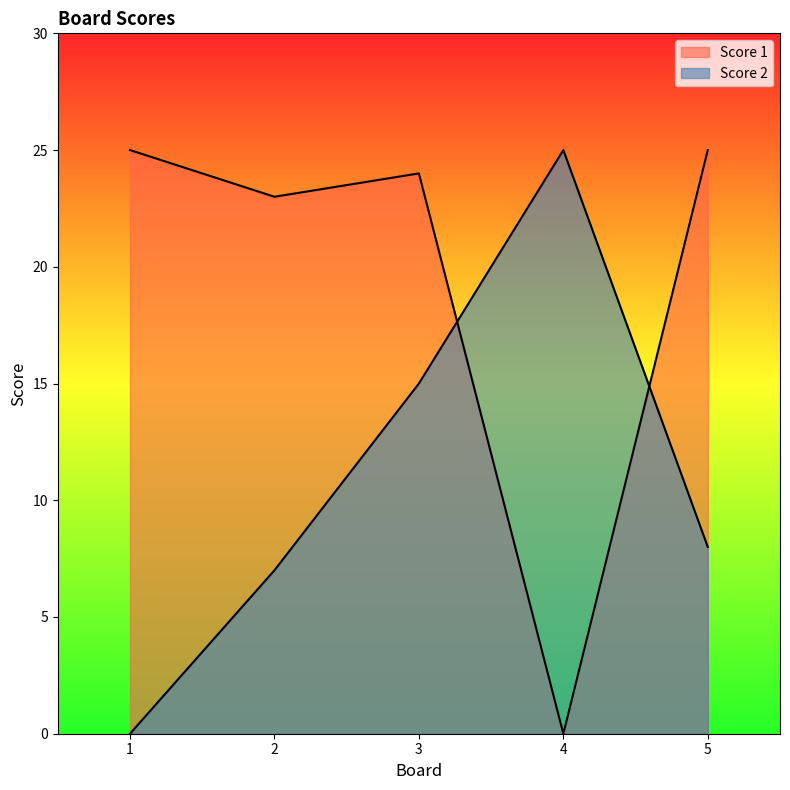

At how many categories does at least one series exceed 11?

5